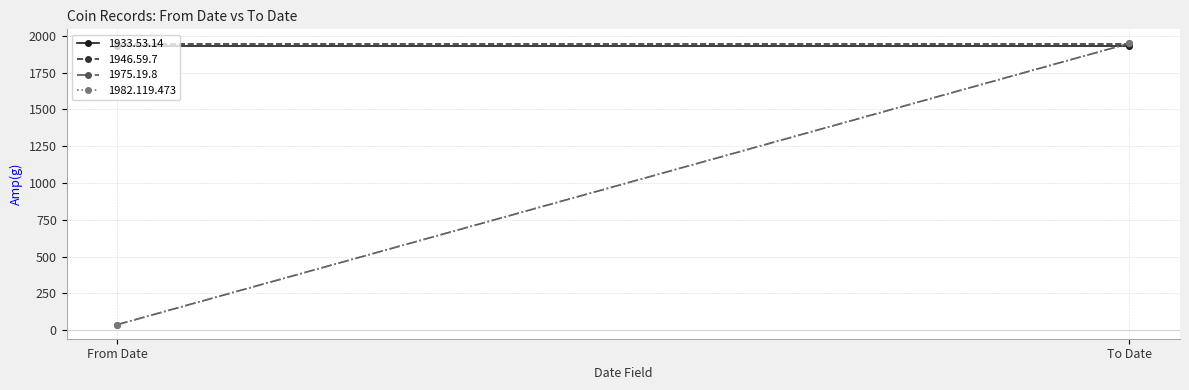

Which label corresponds to the largest value in the chart?

To Date